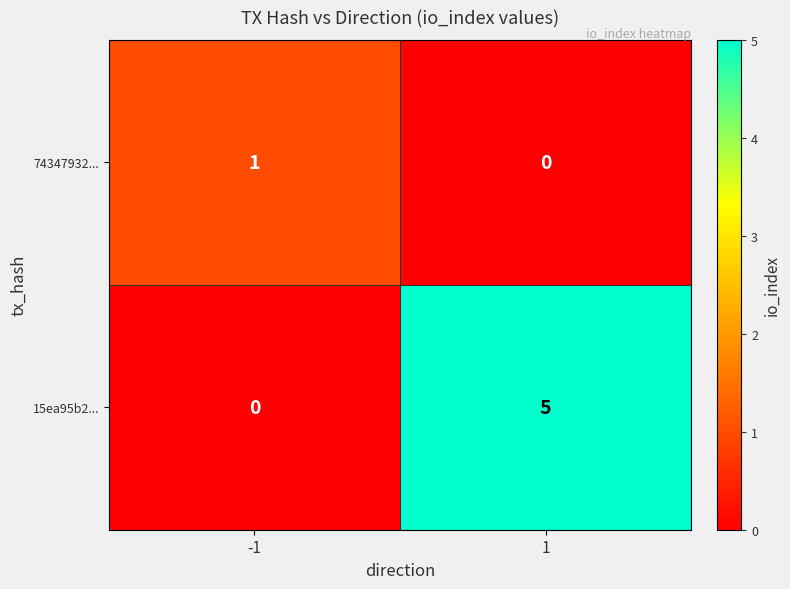

What is the difference between the maximum and minimum values in the 15ea95b2... series?

5